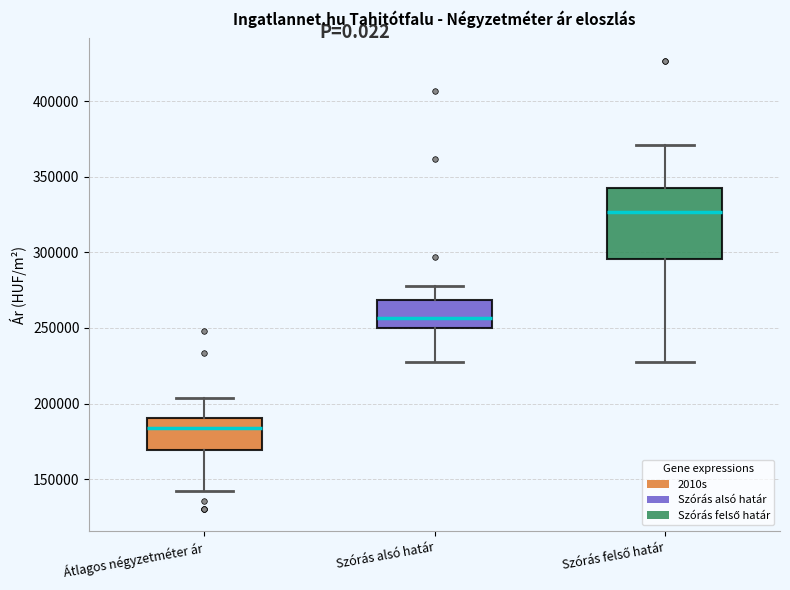

Where is the lower edge of the box for Átlagos négyzetméter ár on the y-axis? The values are not printed on the chart, so give them approximately, as read against the axis.

170000